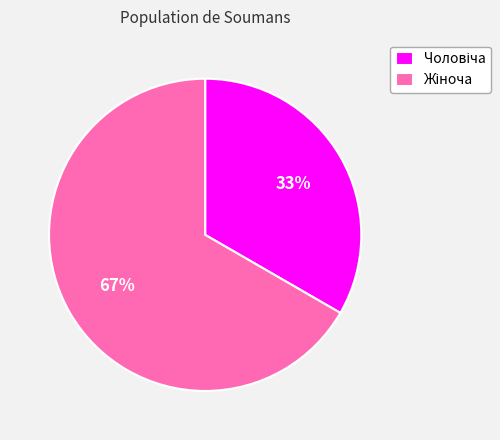

To the nearest percent, what is the average slice percentage?

50%